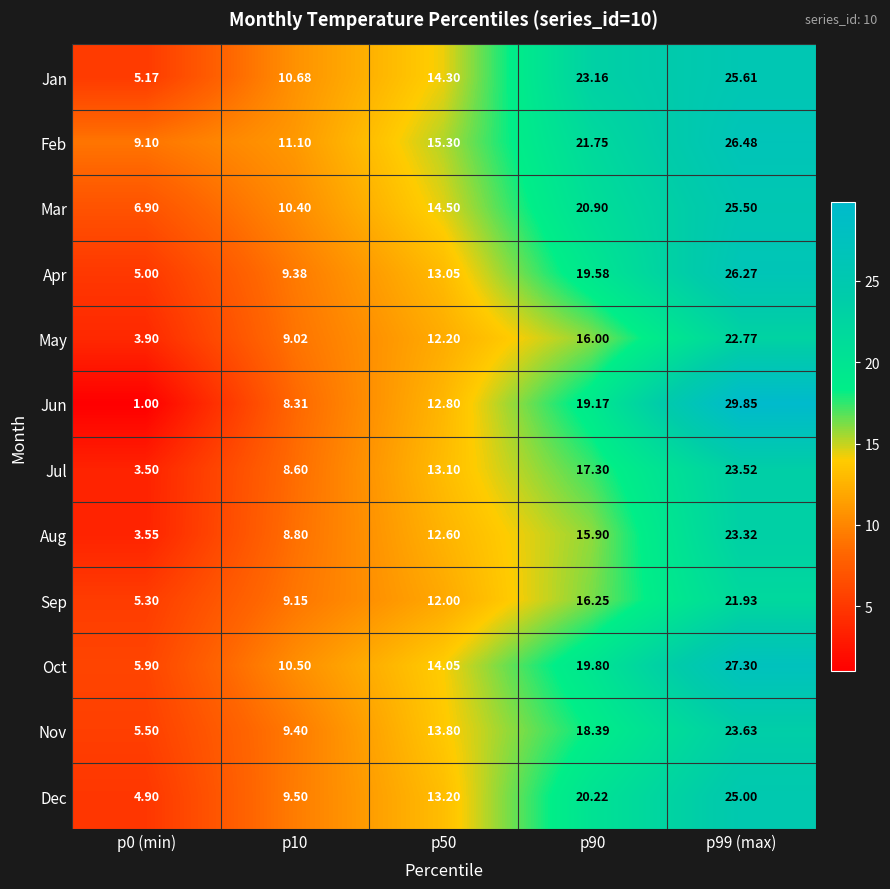

Is the value of Feb at p50 greater than the value of Nov at p90?

No